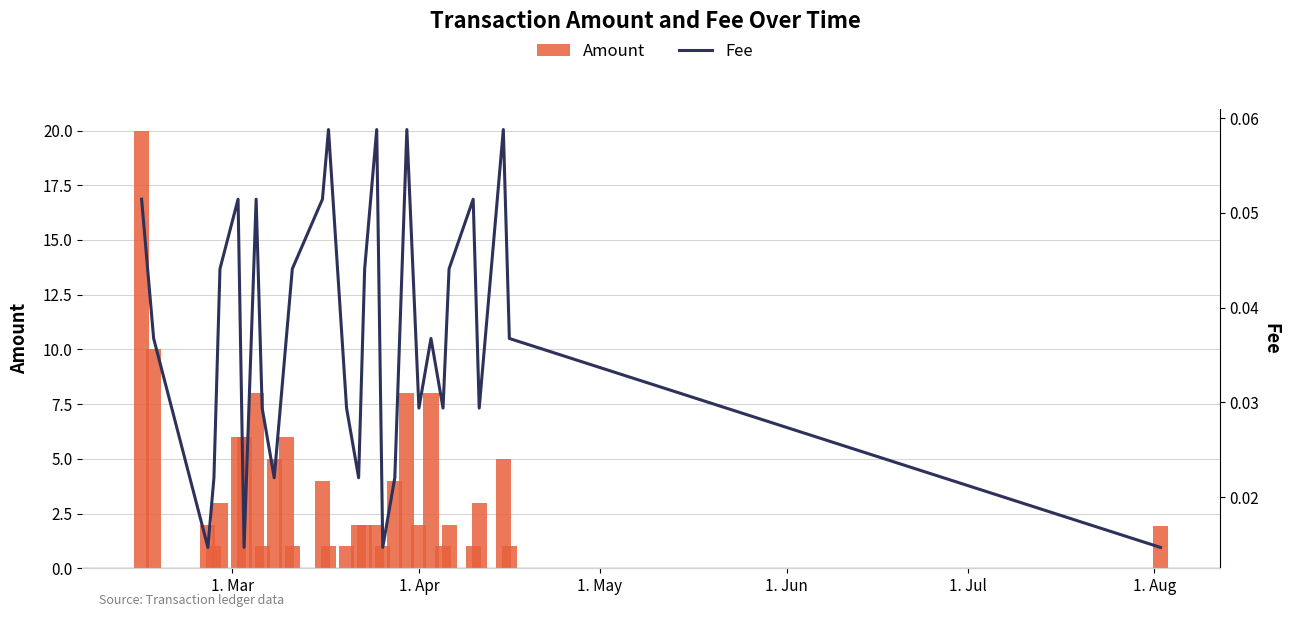

What is the sum of all Amount values?

118.9